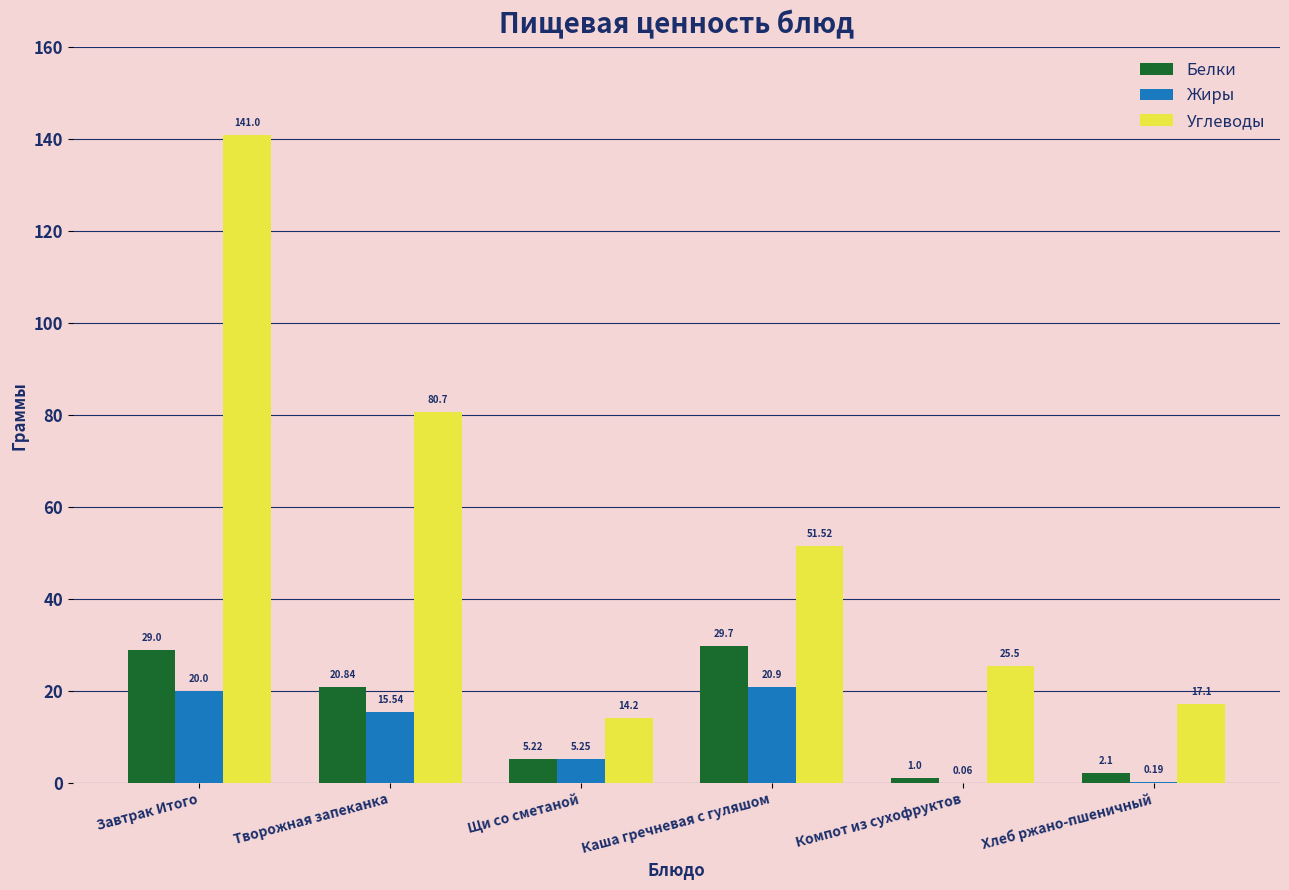

Where is Жиры nearest to the value 10?

Щи со сметаной